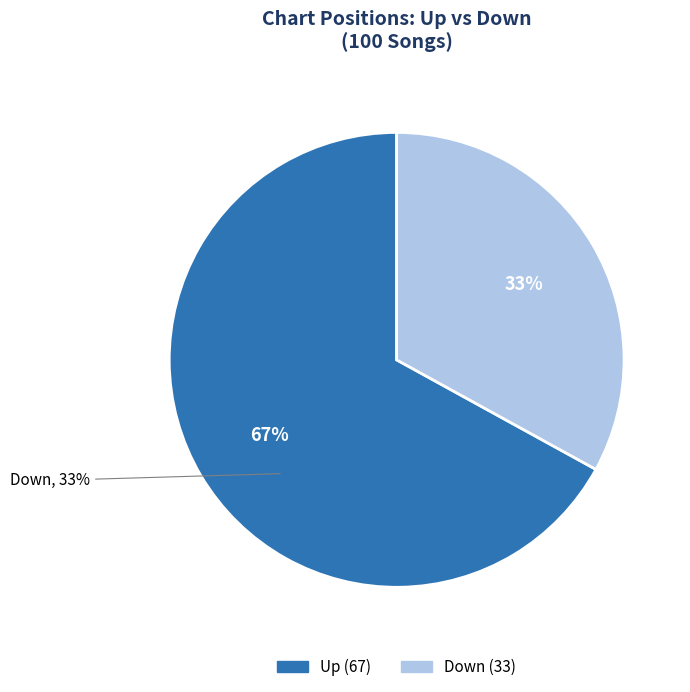

Approximately how many times larger is the value at down compared to up?

0.5